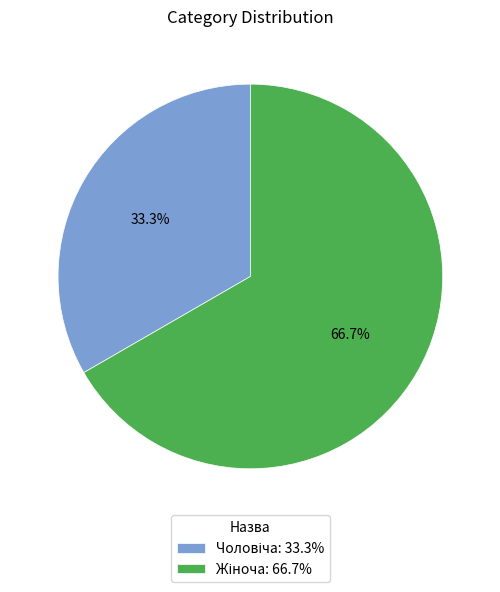

Is there a majority slice in this chart?

Yes